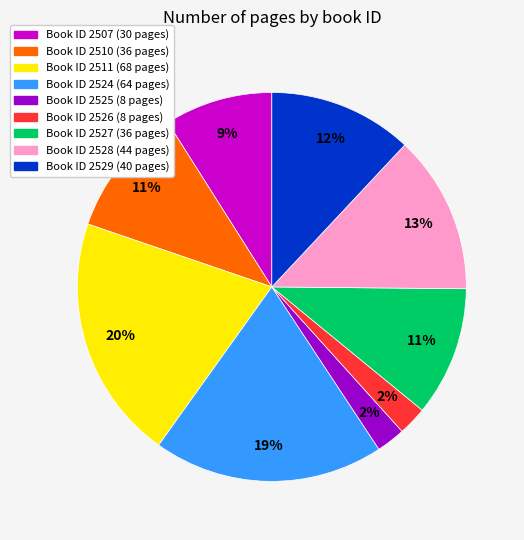

To the nearest percent, what is the difference between the largest and smallest slice percentages?

18%